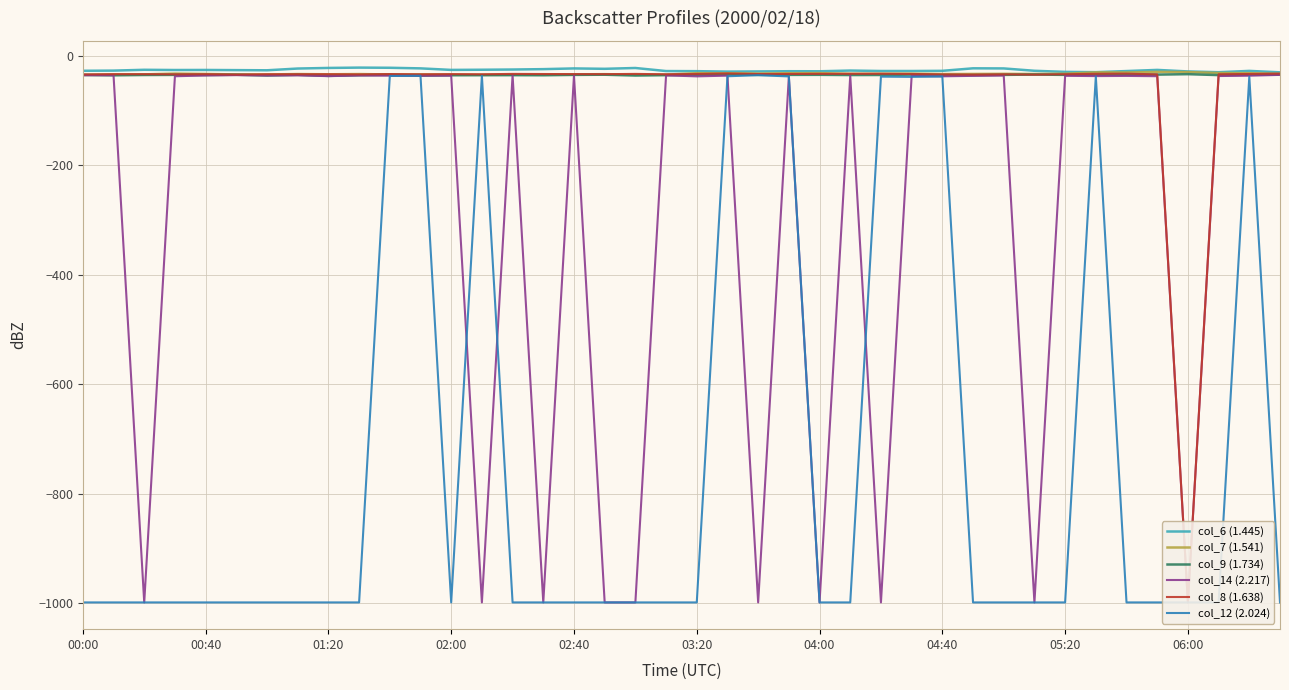

What is the highest value of the col_9 (1.734) series?

-33.0